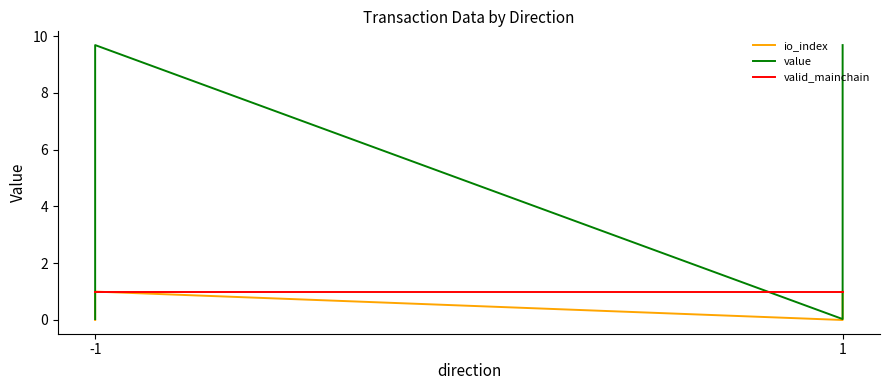

True or false: io_index and value intersect in this chart.

False